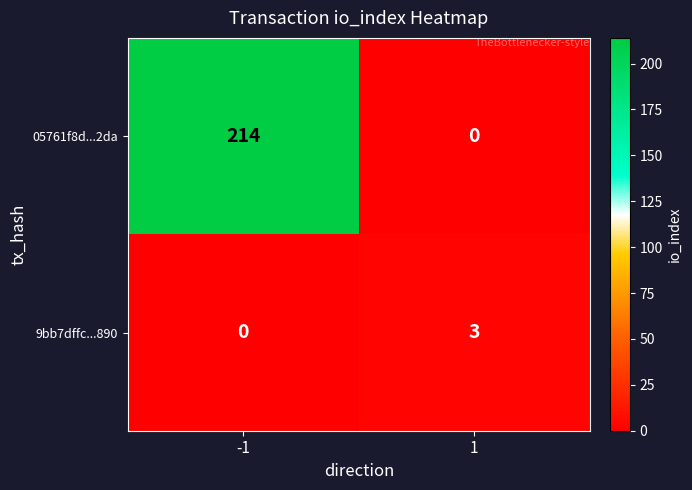

Reading left to right, what are all the values shown in this chart?

05761f8d...2da: 214	0
9bb7dffc...890: 0	3